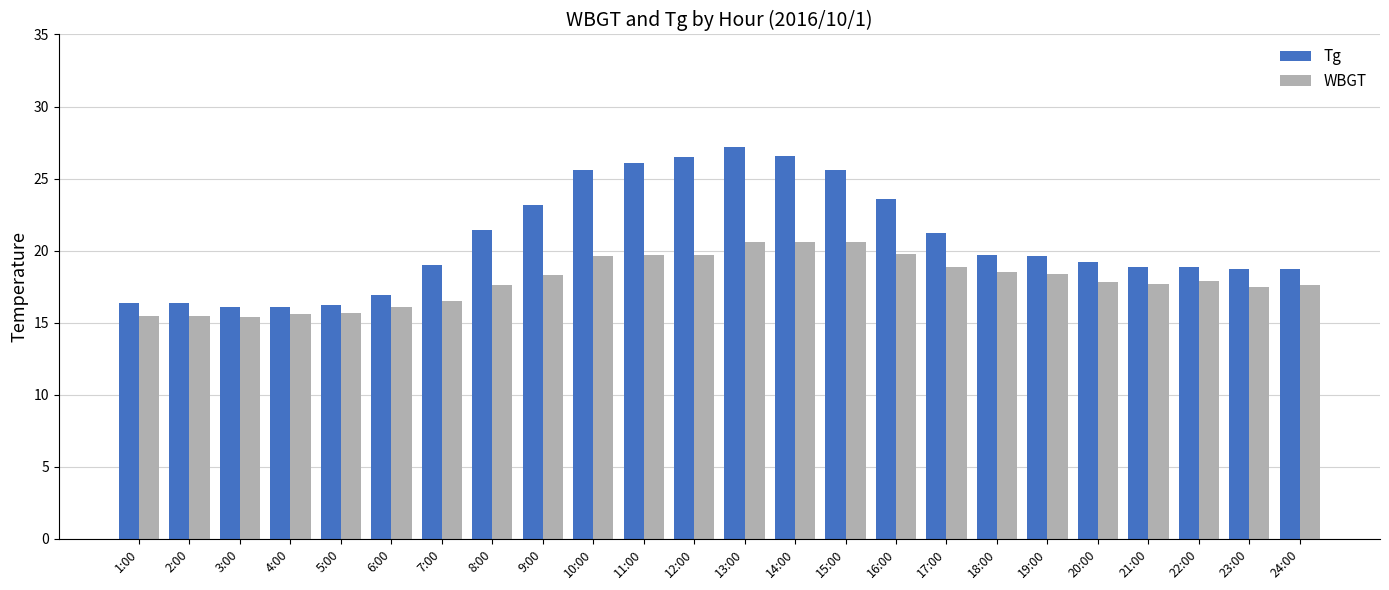

What is the minimum value for Tg?

16.1